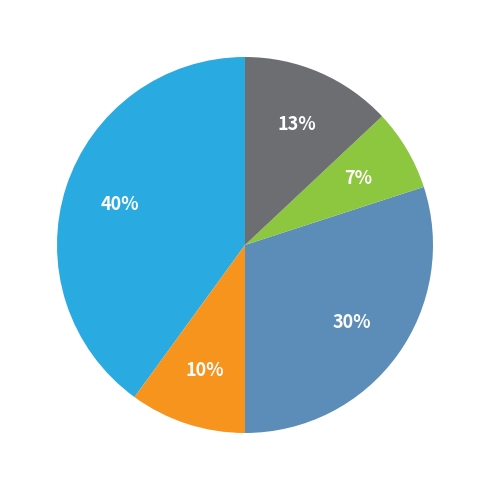

Does any single category account for the majority?

No